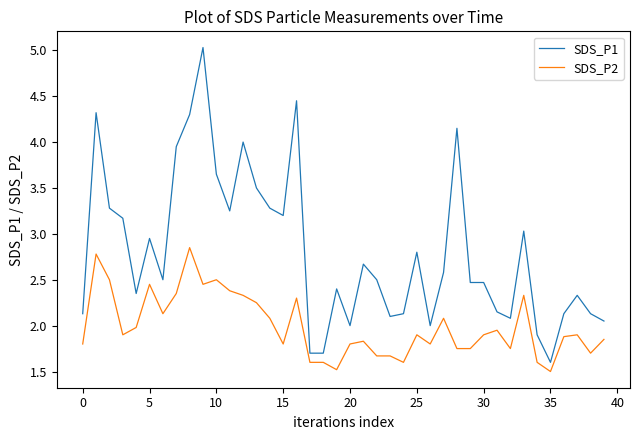

Rank the series by their average value, from highest to lowest.

SDS_P1, SDS_P2